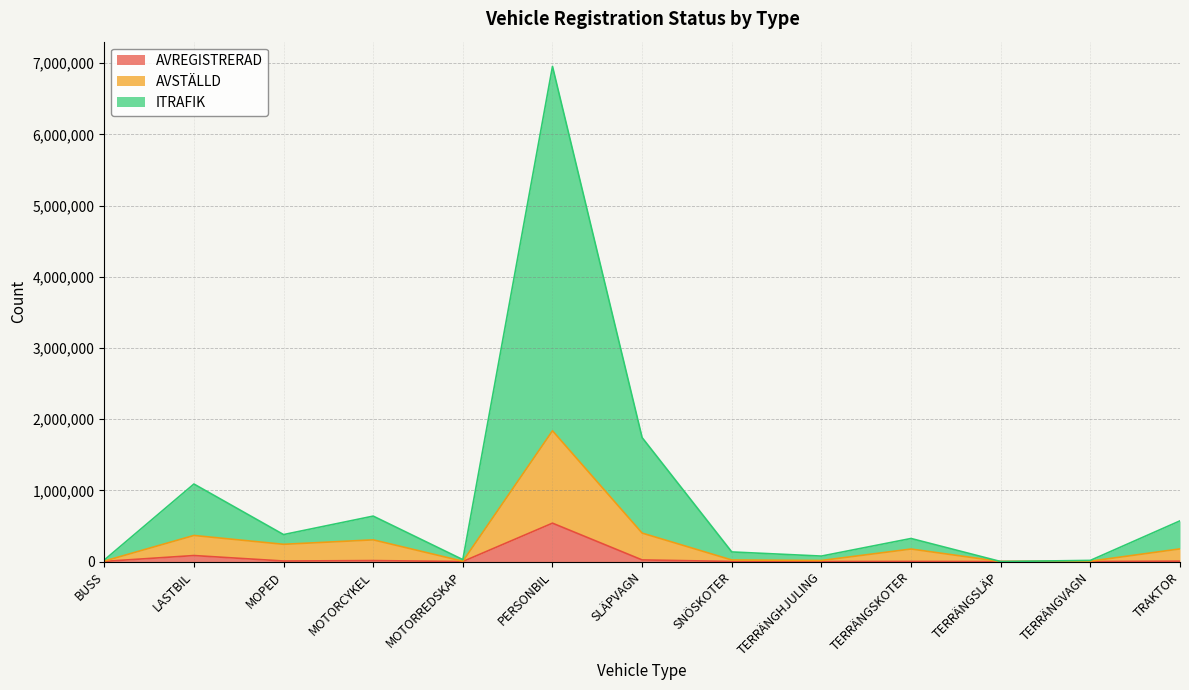

What position from the right is MOPED?

11